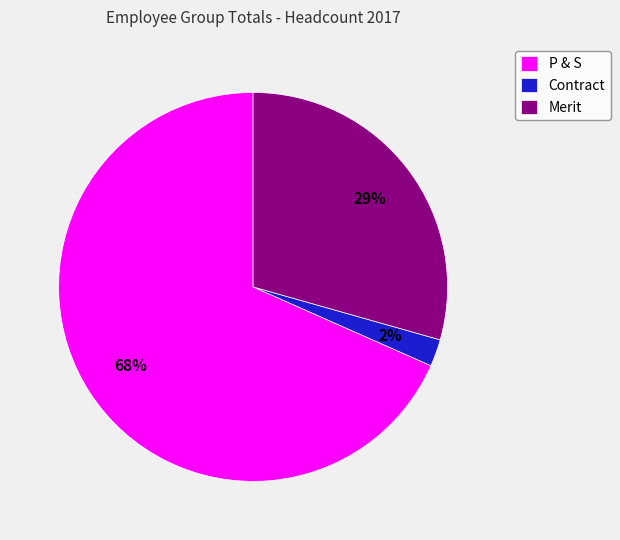

What percentage is the Contract slice, to the nearest percent?

2%